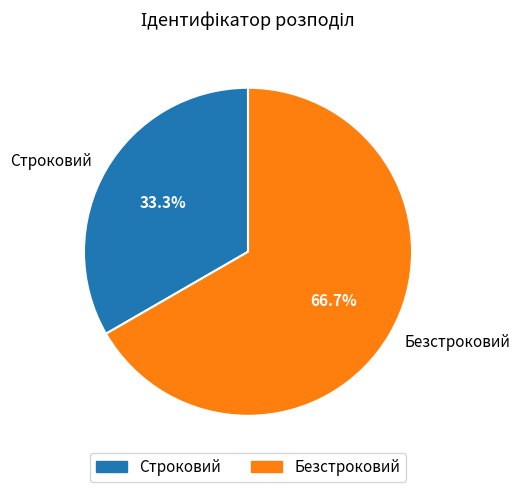

What percentage is NOT represented by Строковий?

66.7%